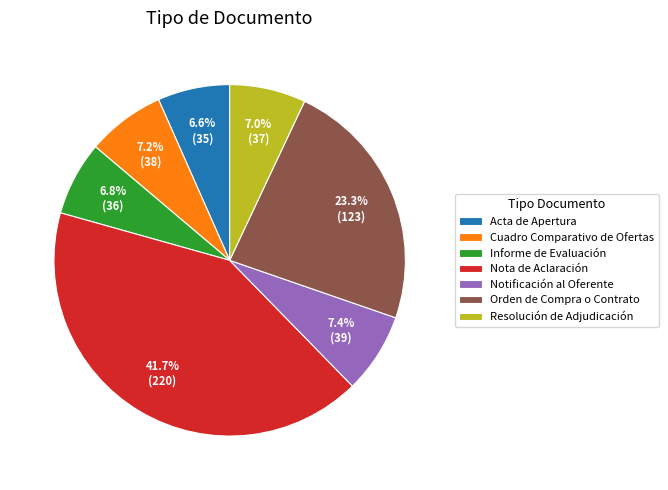

How many segments does this pie chart have?

7